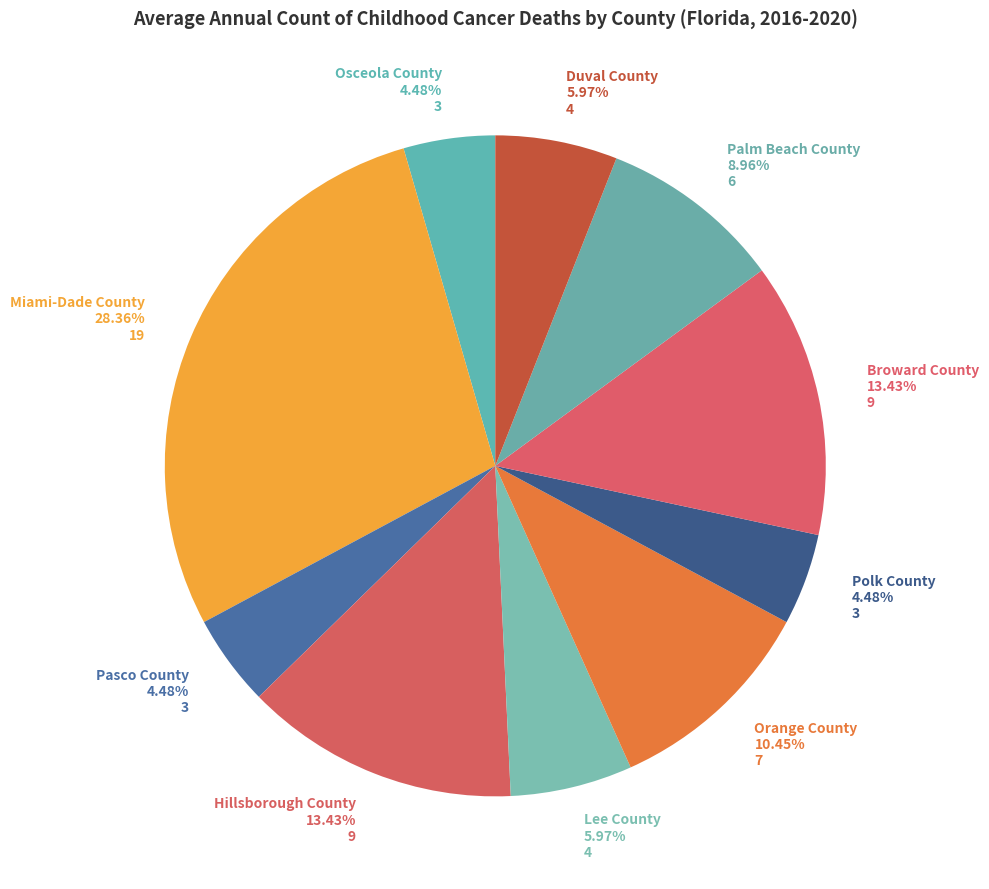

Which category has the biggest portion of the pie?

Miami-Dade County